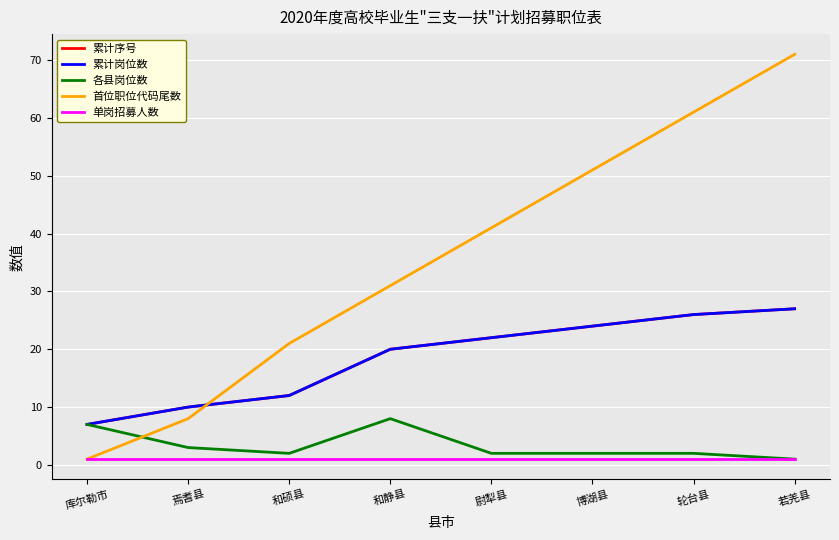

What is the sum of the 累计岗位数 values at 尉犁县 and 和静县?

42